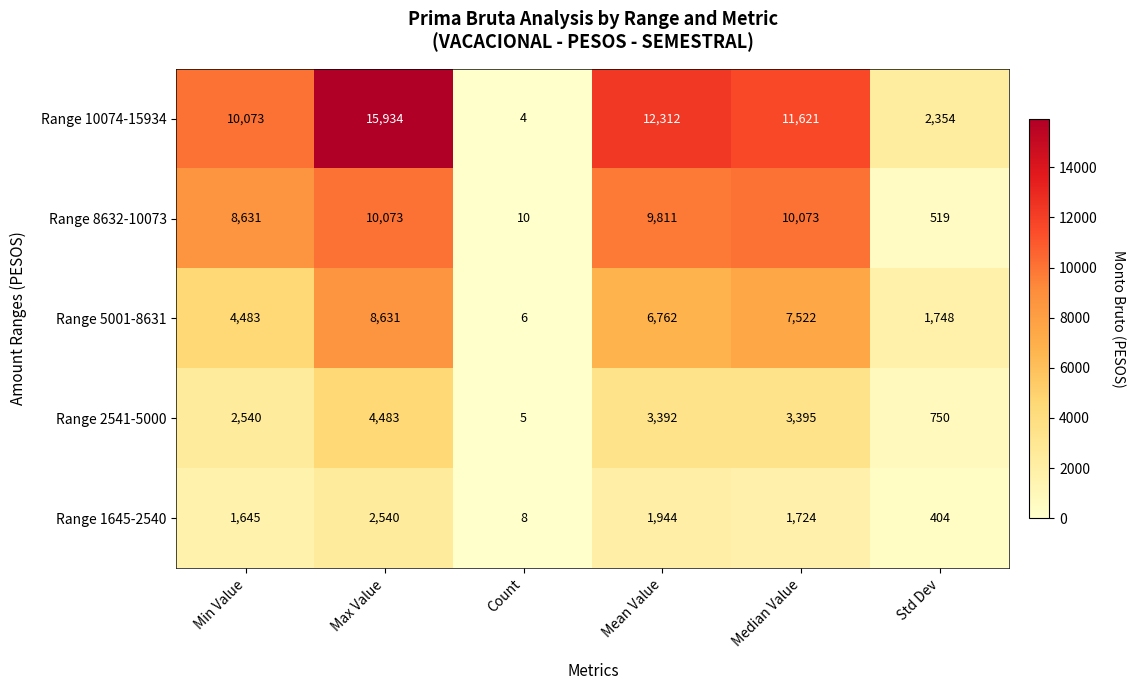

Which series has the largest total across all categories?

Range 10074-15934